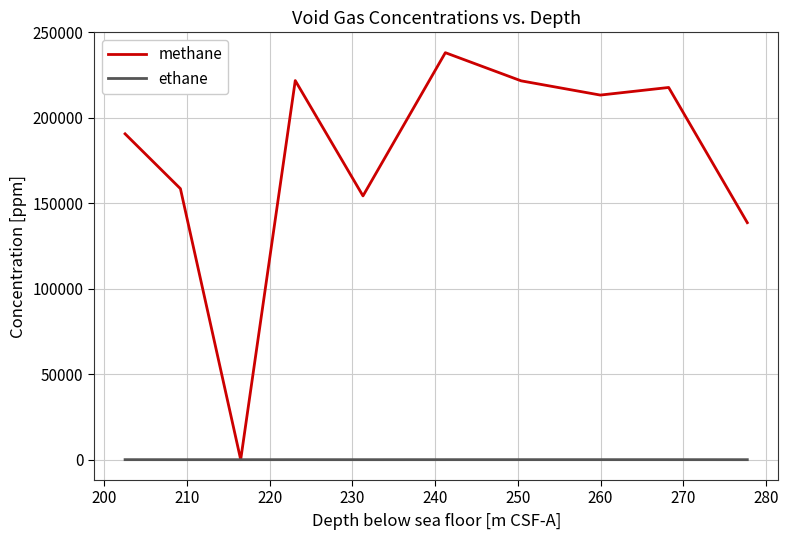

Rank the series by their maximum value, from highest to lowest.

methane, ethane